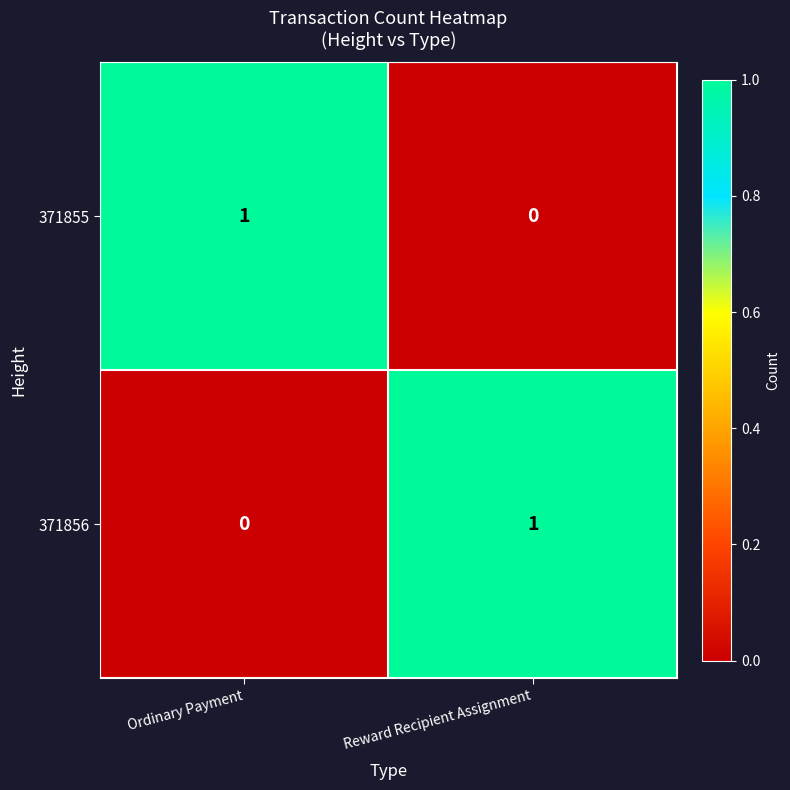

Rank the series at Reward Recipient Assignment from lowest to highest value.

371855, 371856